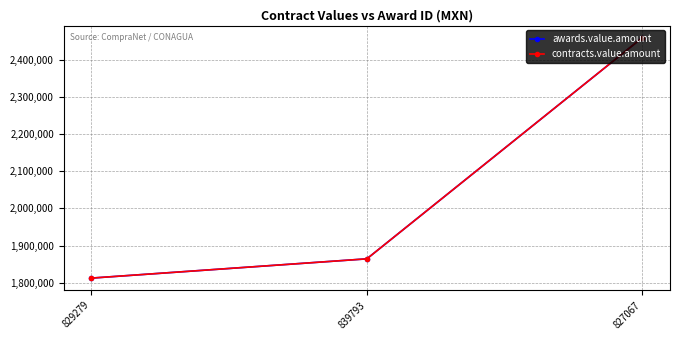

Reading left to right, extract all data points from this chart.

awards.value.amount: 1812811.2	1864607.3	2459189.4
contracts.value.amount: 1812811.2	1864607.3	2459189.4